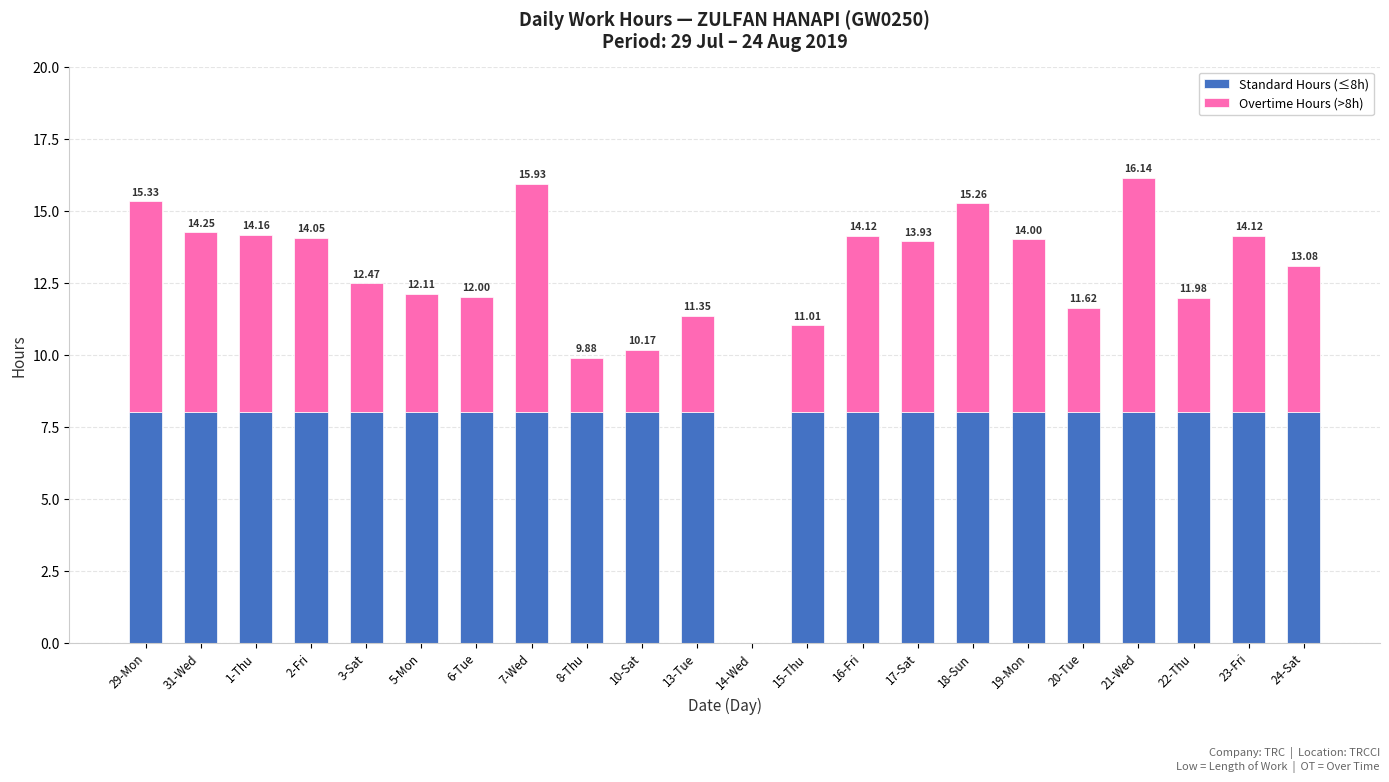

What is the sum of all Standard Hours (≤8h) values?

168.0